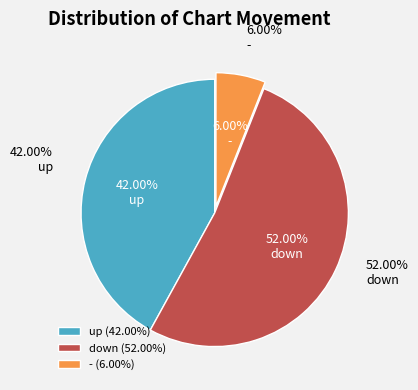

The down slice represents 64% of the pie. True or false?

False